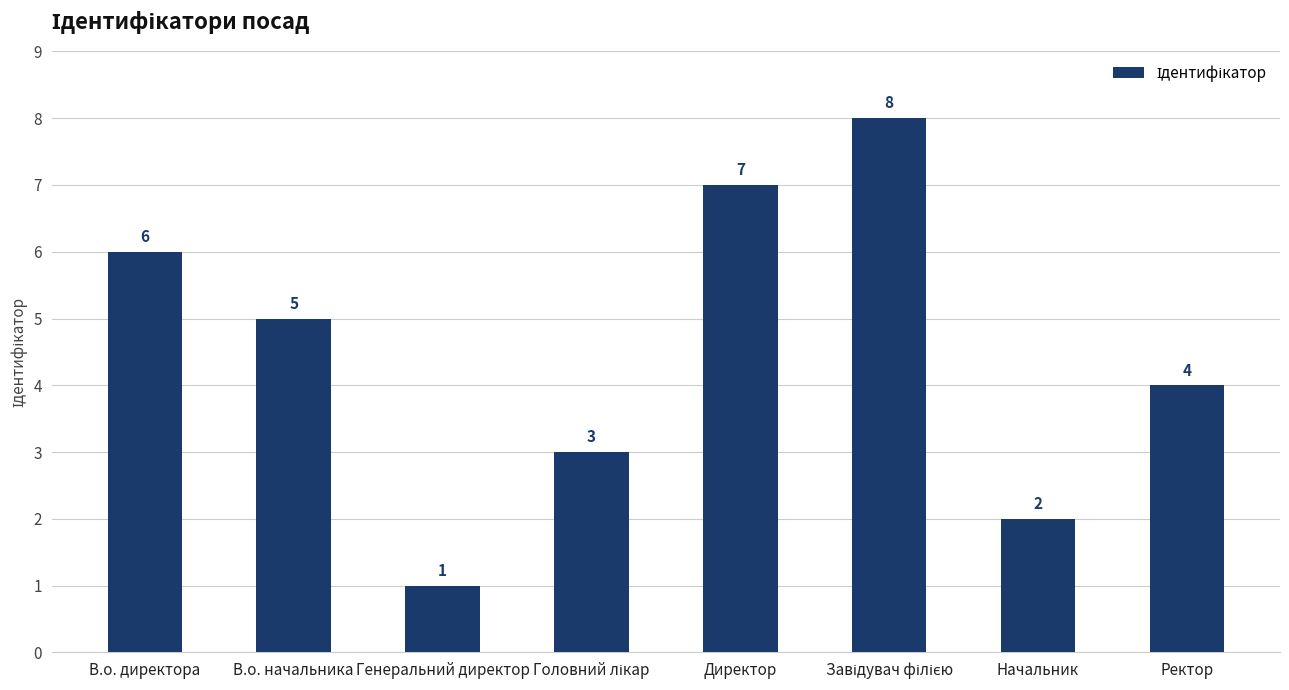

Reading right to left, transcribe all the data shown in this chart.

4	2	8	7	3	1	5	6